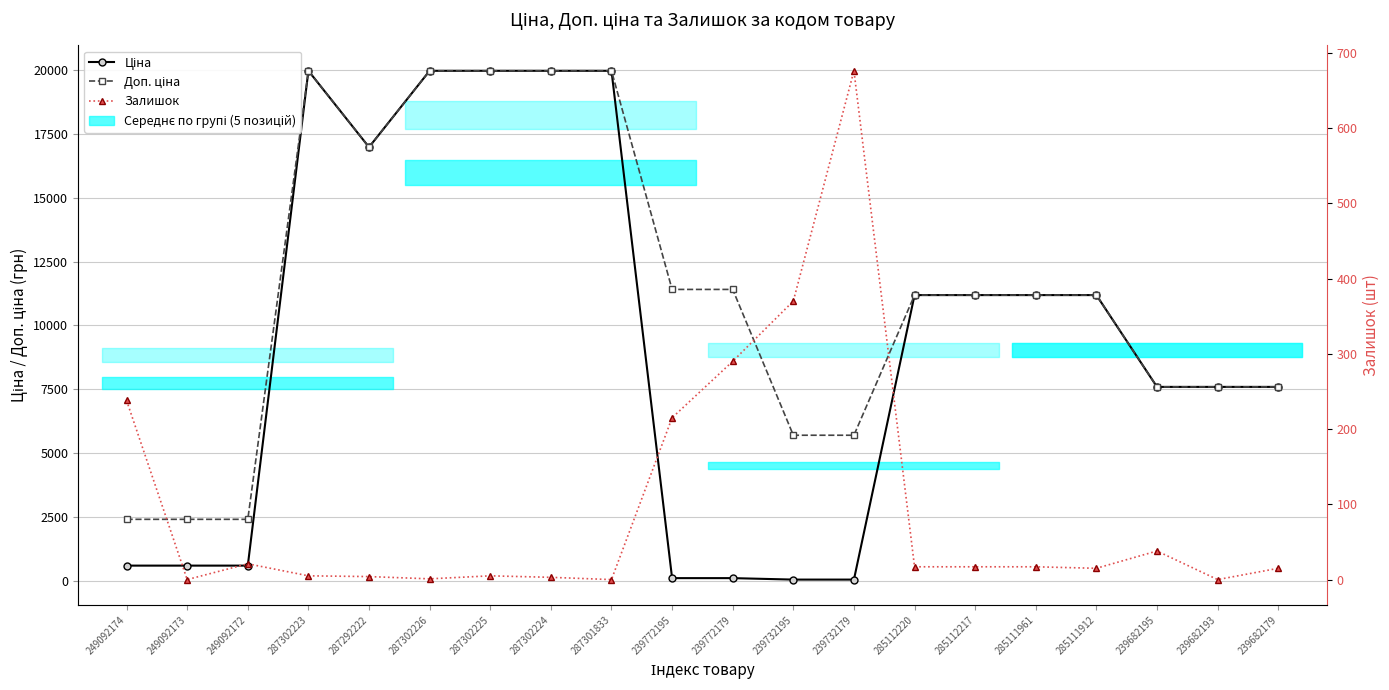

How many distinct data groups are displayed?

3